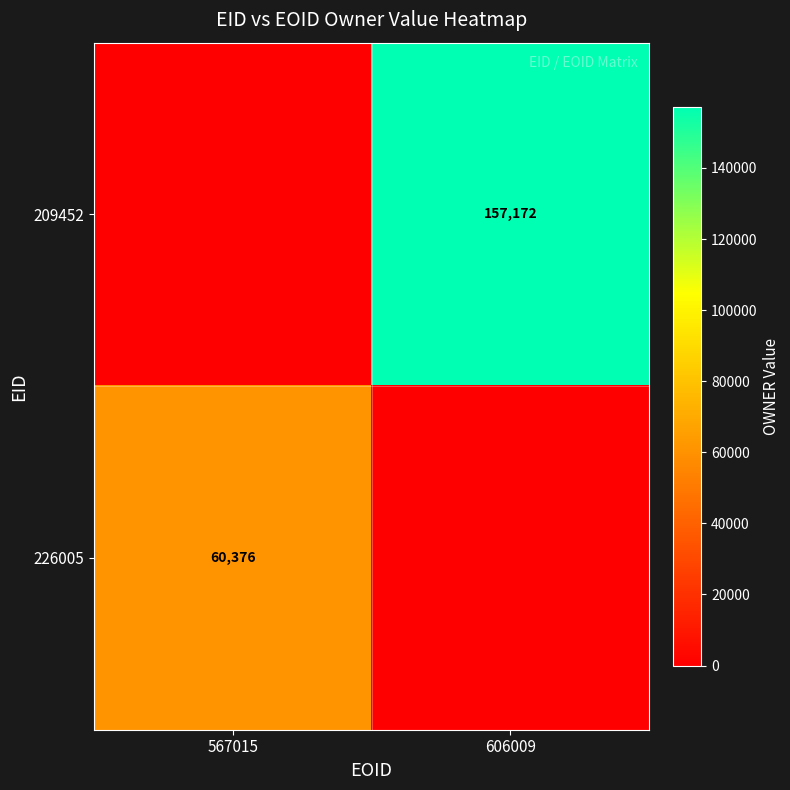

Is it true that 226005 equals 37842 at 567015?

False